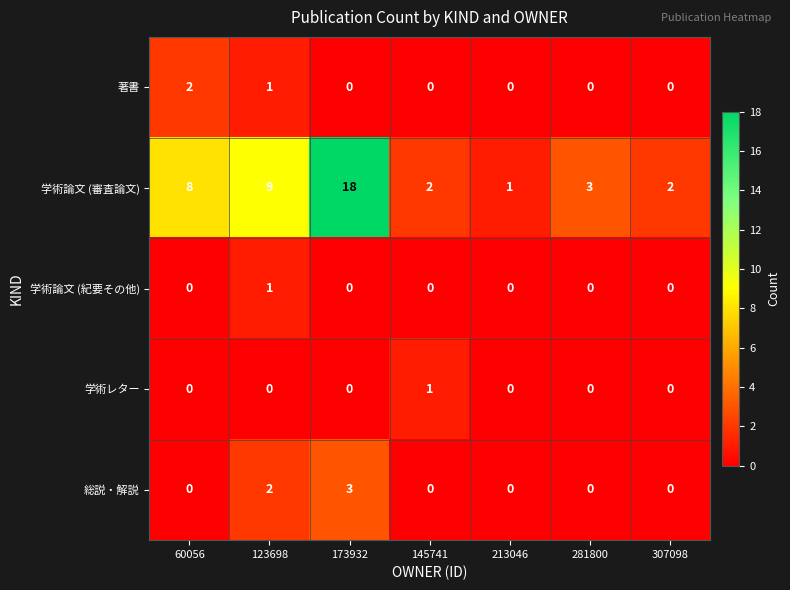

What is the difference between the maximum and second lowest values in the 総説・解説 series?

3